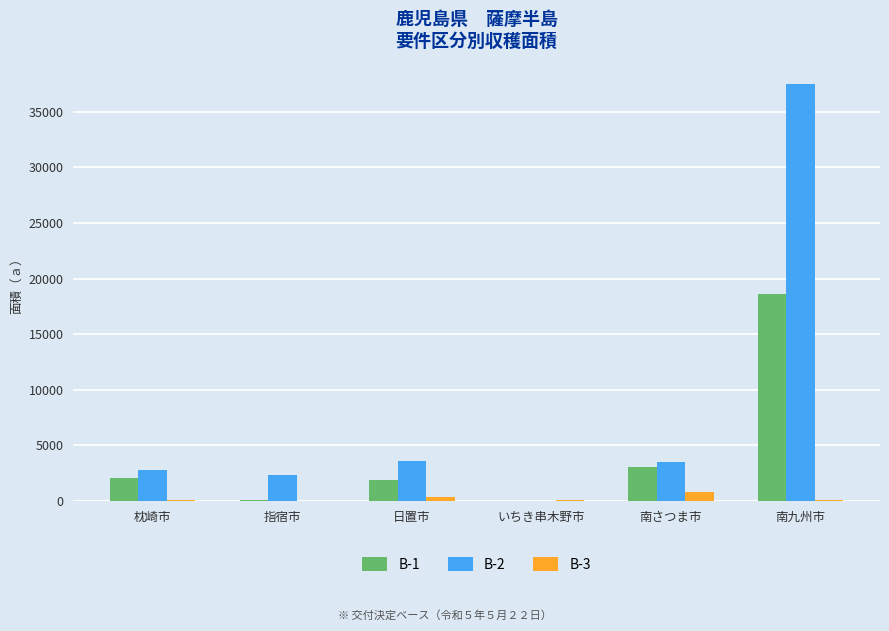

At which category is the sum across all series the highest?

南九州市